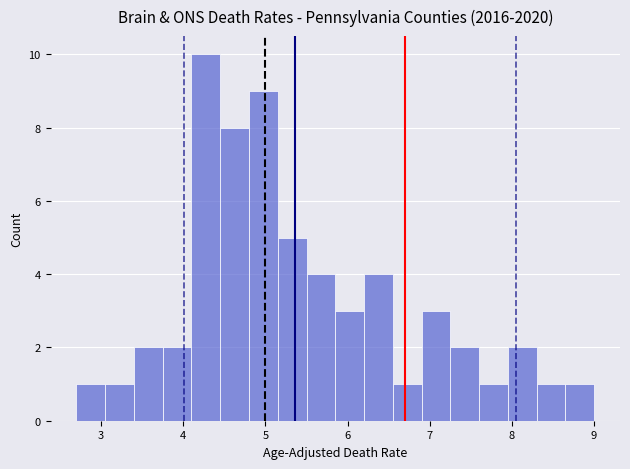

Around what value on the x-axis is the tallest bar? Give the approximate position of its centre, as read against the axis.

4.3